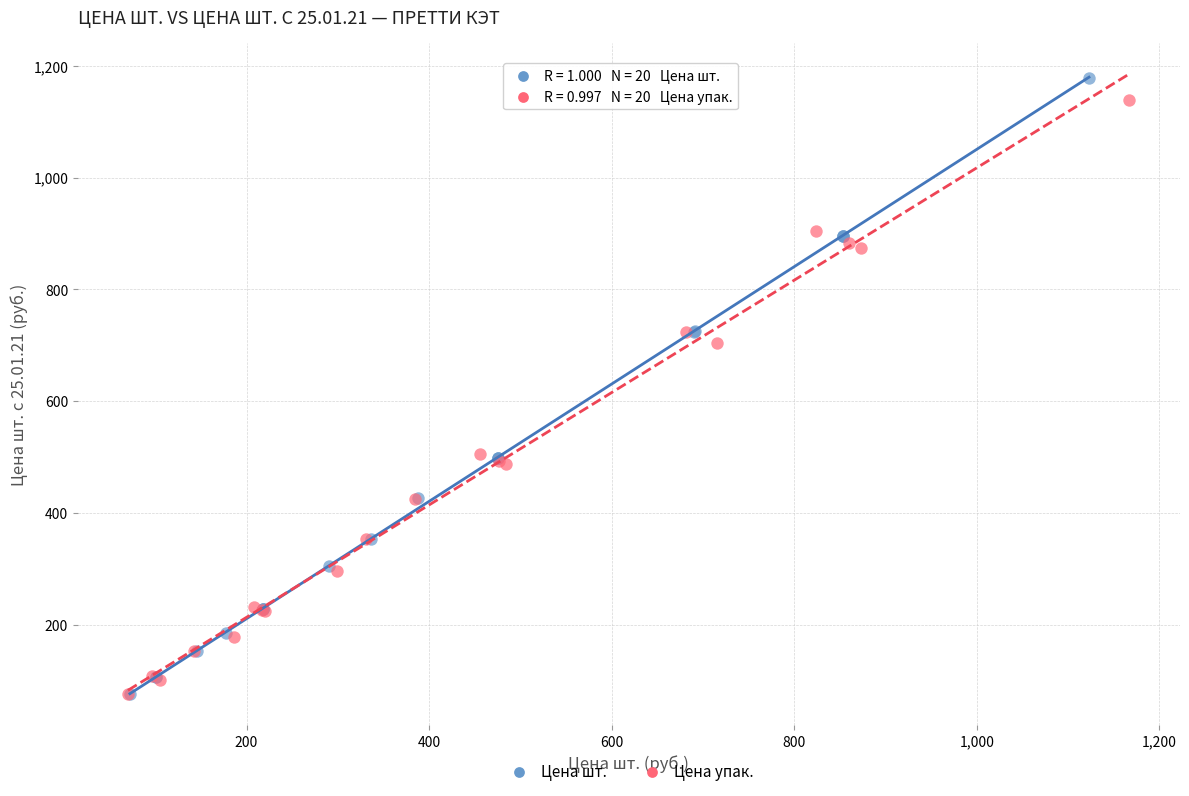

Which series has the widest spread of Y values?

Цена шт.